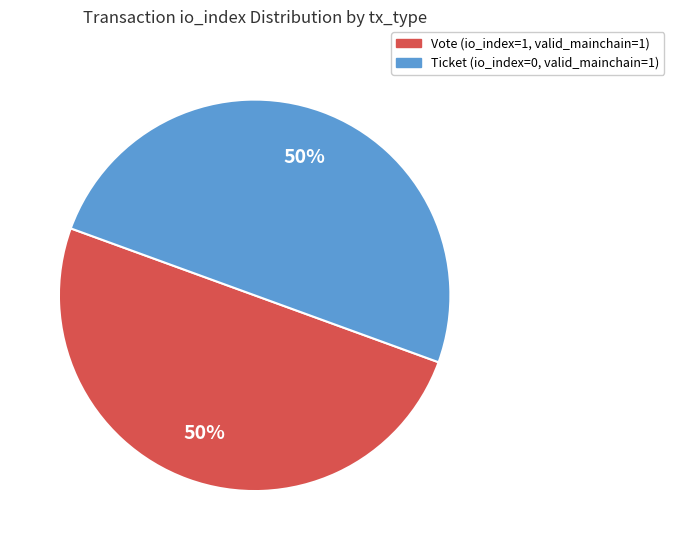

To the nearest percent, what is the difference between the Ticket and Vote slice percentages?

0%